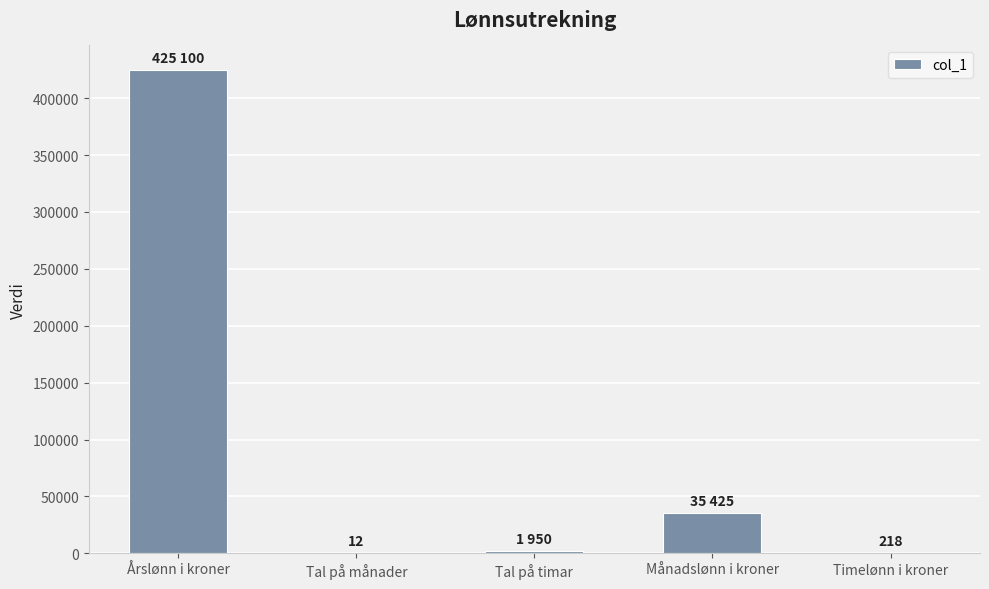

What is the change in value from Årslønn i kroner to Månadslønn i kroner?

-389675